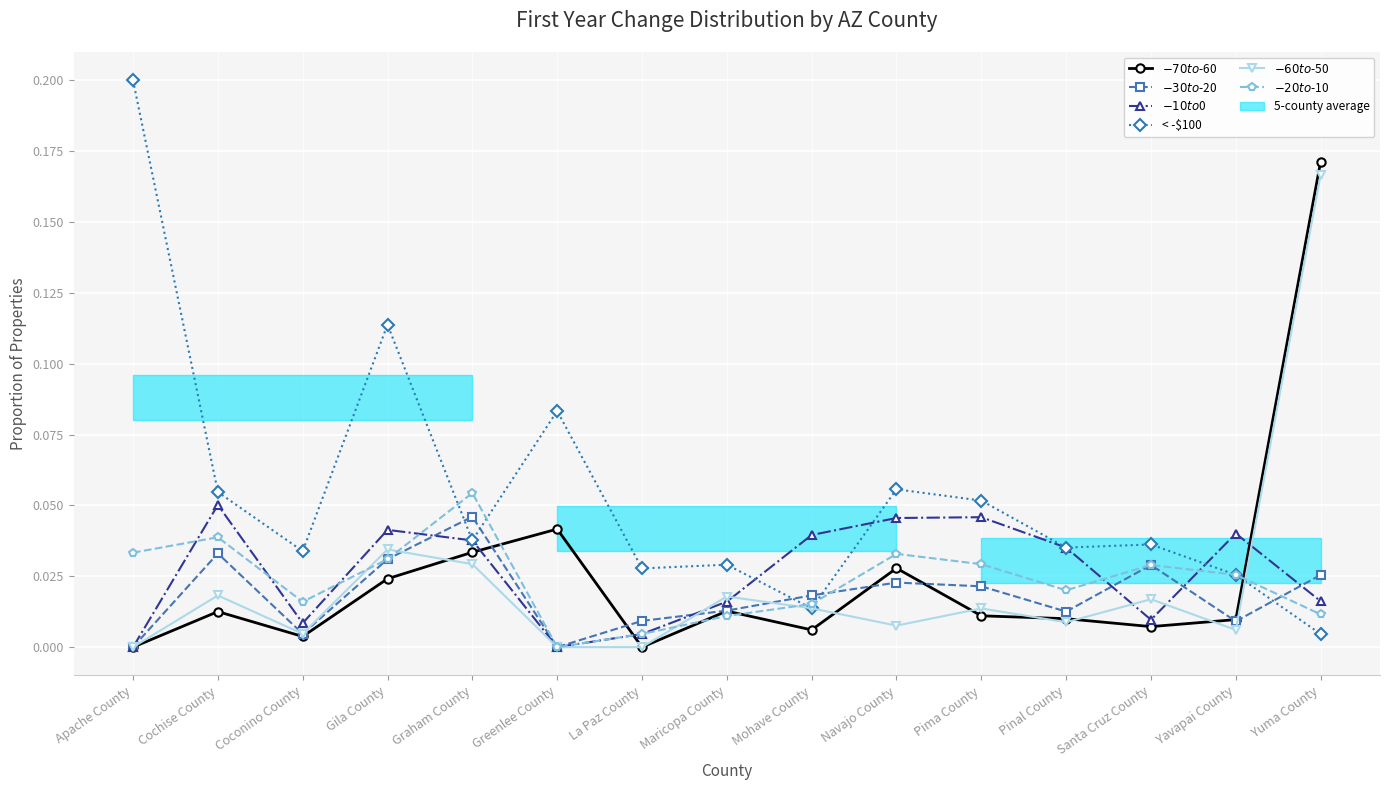

True or false: < -$100 has more than 1 points higher than both neighbors.

True